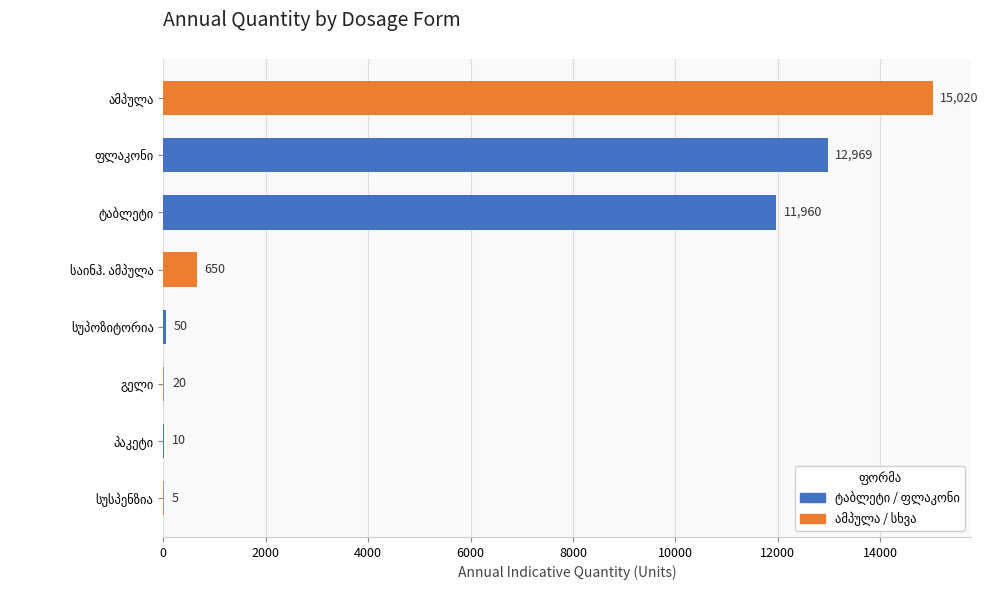

Are the bars grouped side by side (vs. stacked)?

No